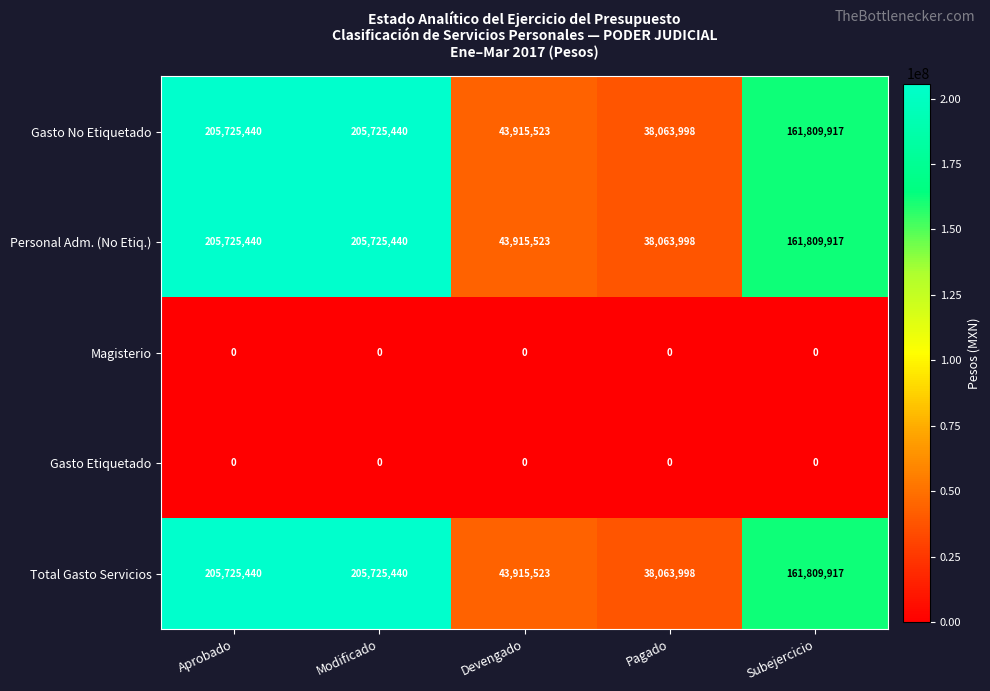

Is the value of Gasto Etiquetado at Aprobado greater than the value of Total Gasto Servicios at Subejercicio?

No